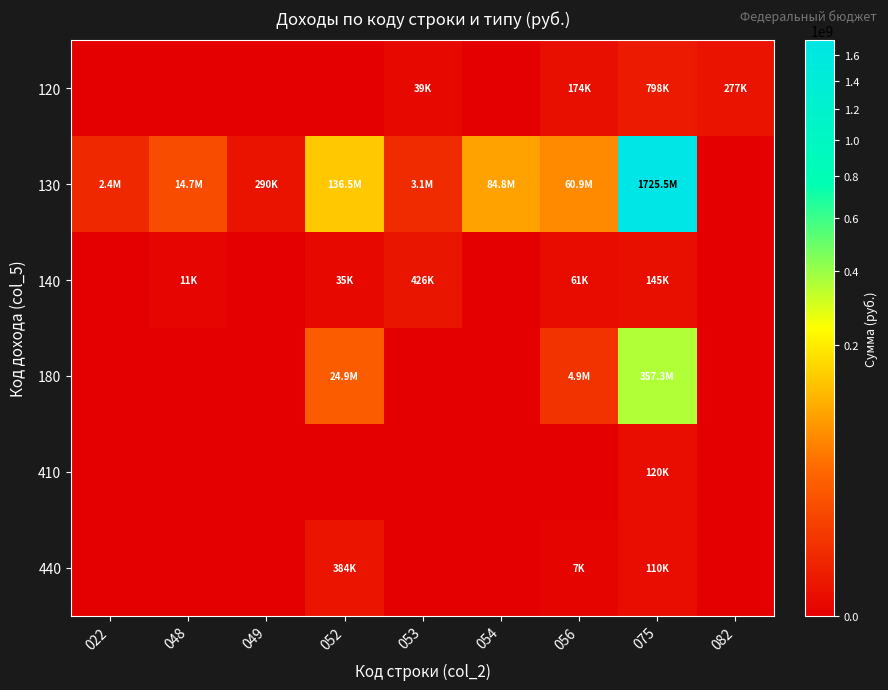

What is the difference between the highest and lowest values at 056?

60882922.1